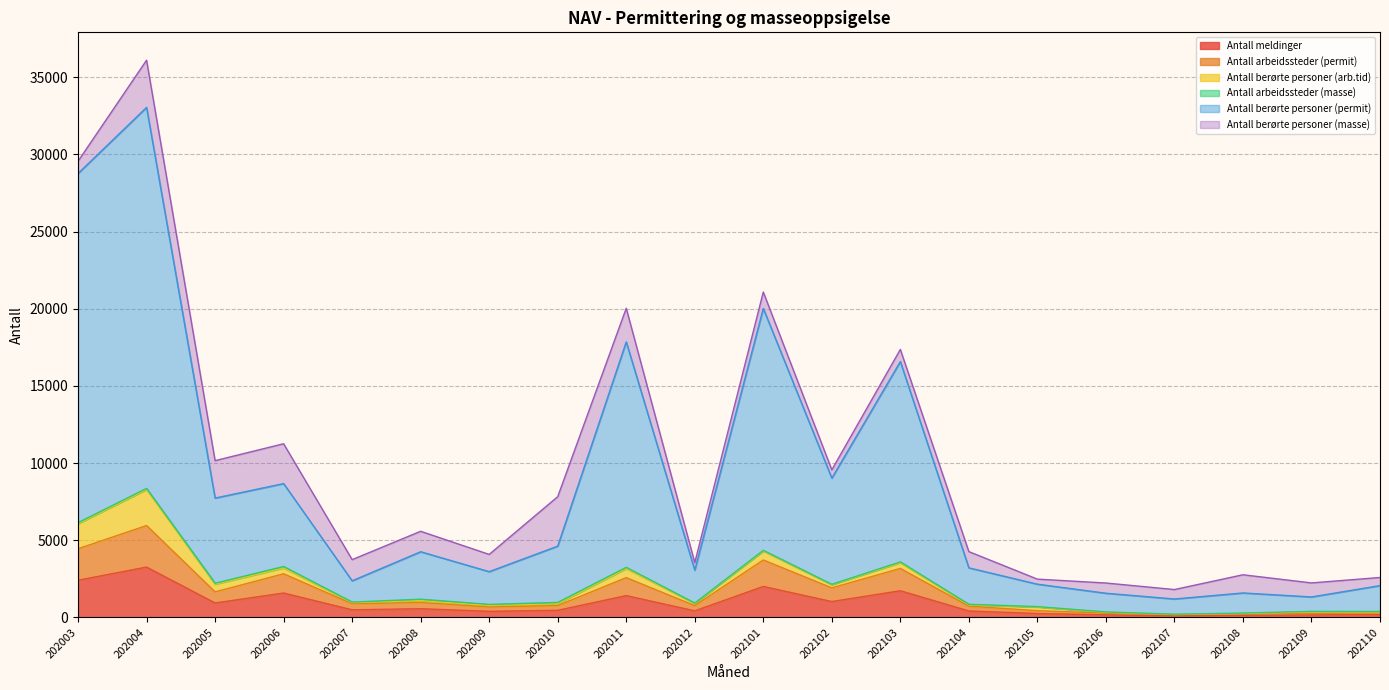

What is the smallest value displayed?

105